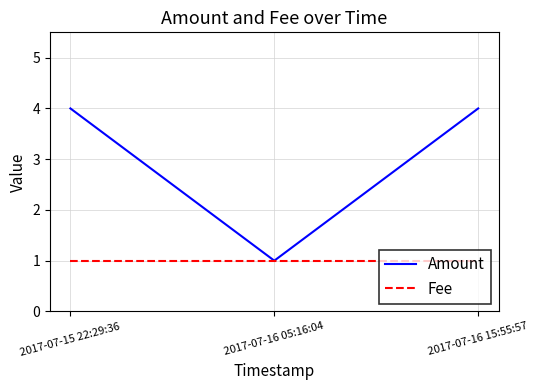

How many series are shown in this chart?

2